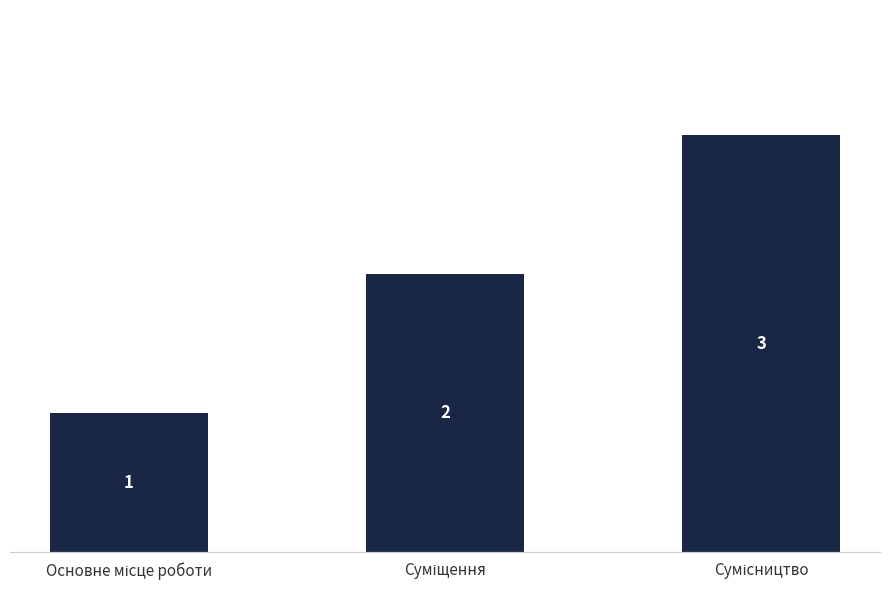

What is the maximum value shown in the chart?

3